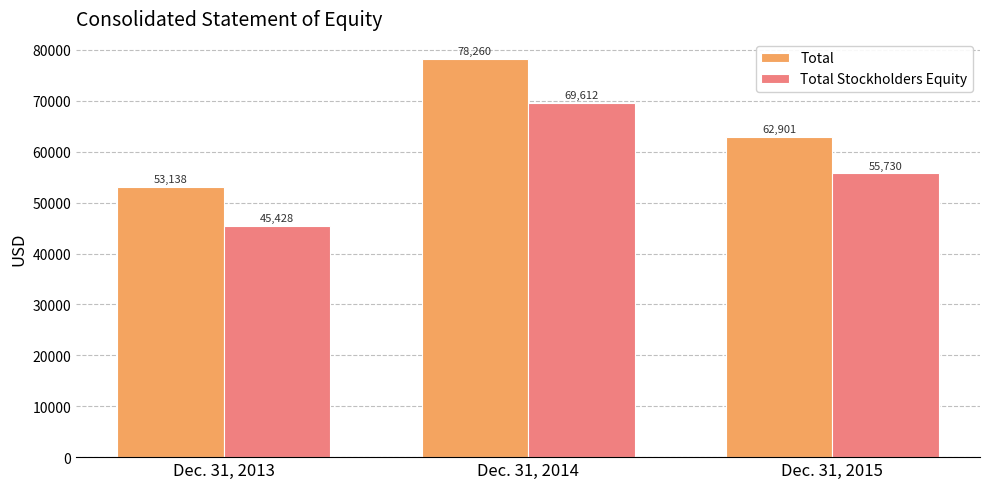

List the labels in order of Total Stockholders Equity value, largest first.

Dec. 31, 2014, Dec. 31, 2015, Dec. 31, 2013